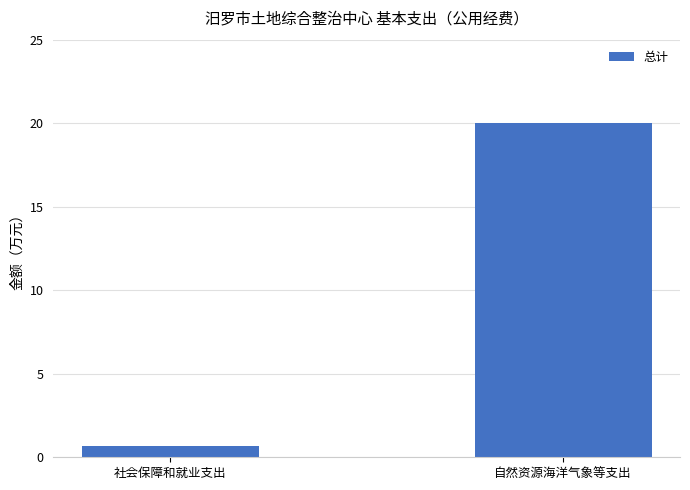

Where is the data nearest to the value 10?

社会保障和就业支出